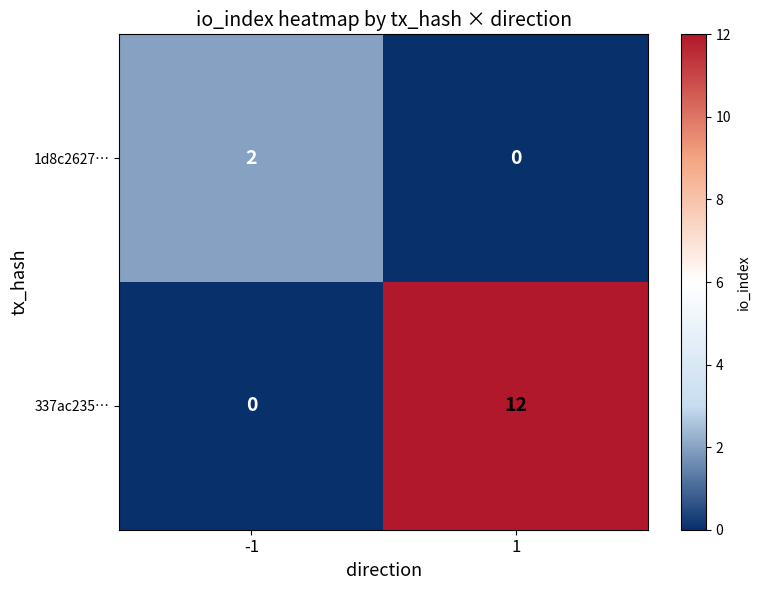

What is the average value of the 337ac235… series?

6